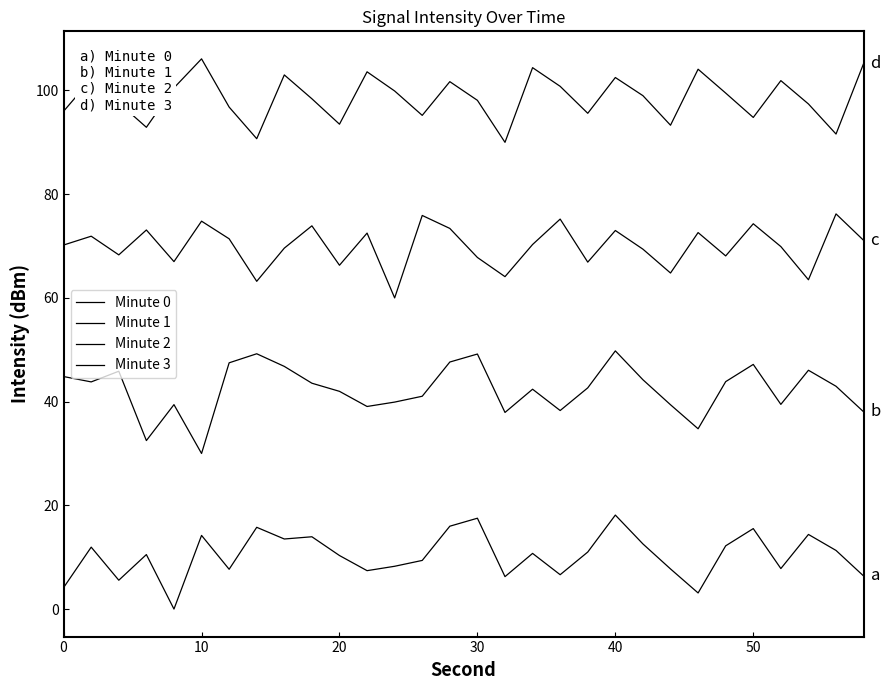

Is this an area chart (filled region under the line)?

No